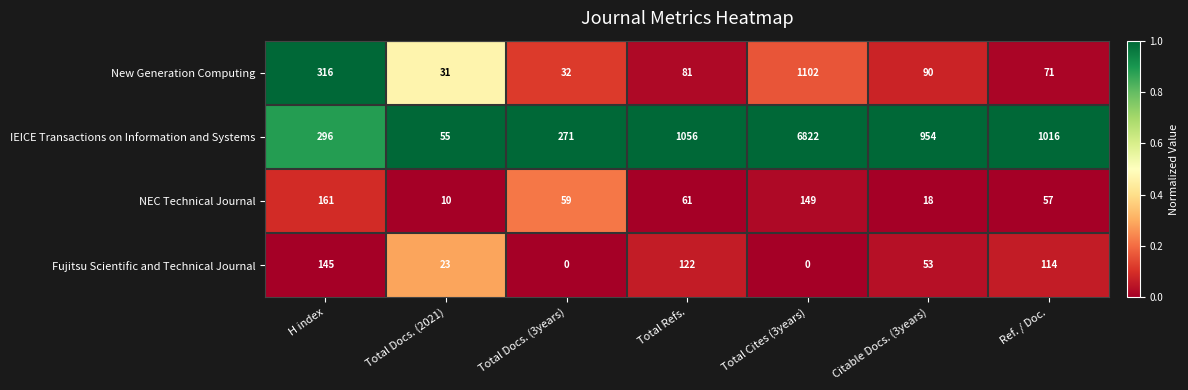

The value of NEC Technical Journal at Total Refs. is 80. True or false?

False